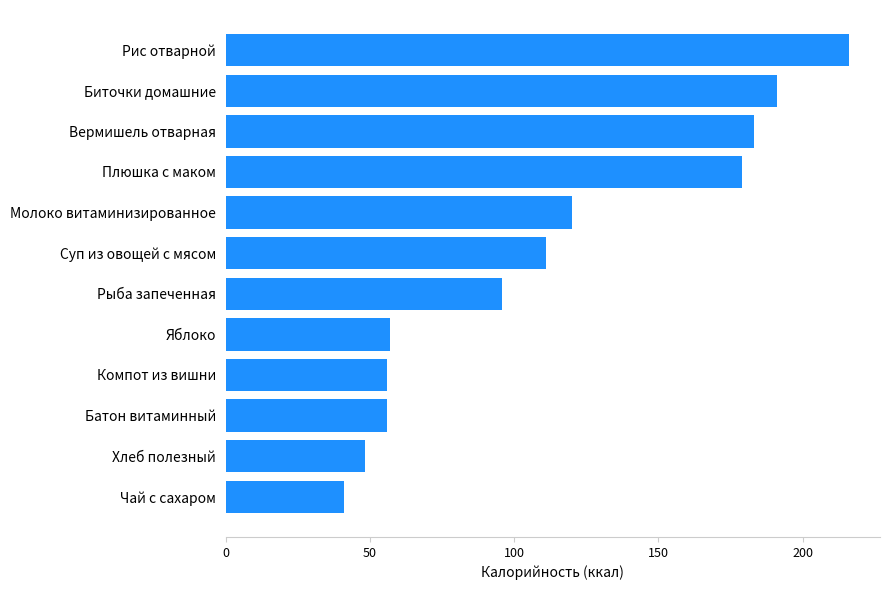

Reading bottom to top, list all the values displayed in this chart.

41.0	48.3	56.0	56.0	57.0	95.7	111.0	120.0	179.0	183.0	191.0	216.0